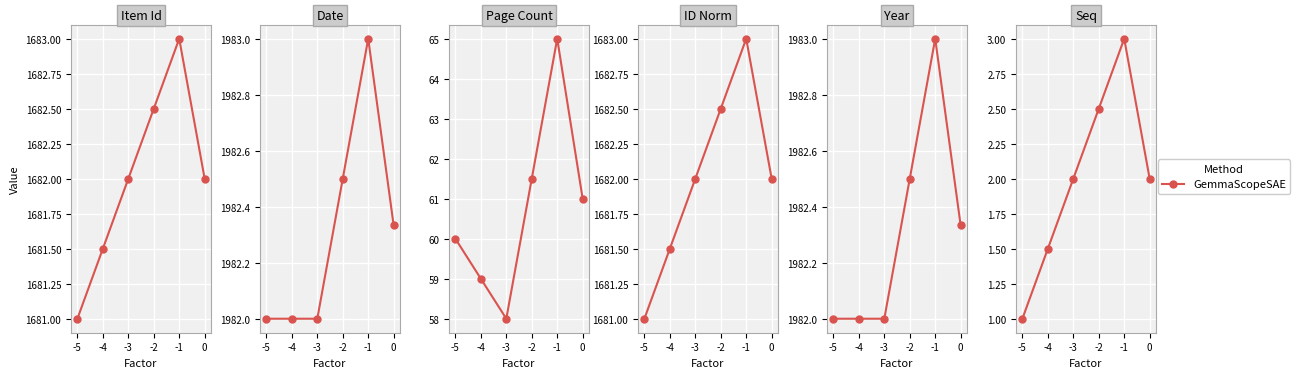

List the labels in order of value, largest first.

-1, -2, -3, 0, -4, -5